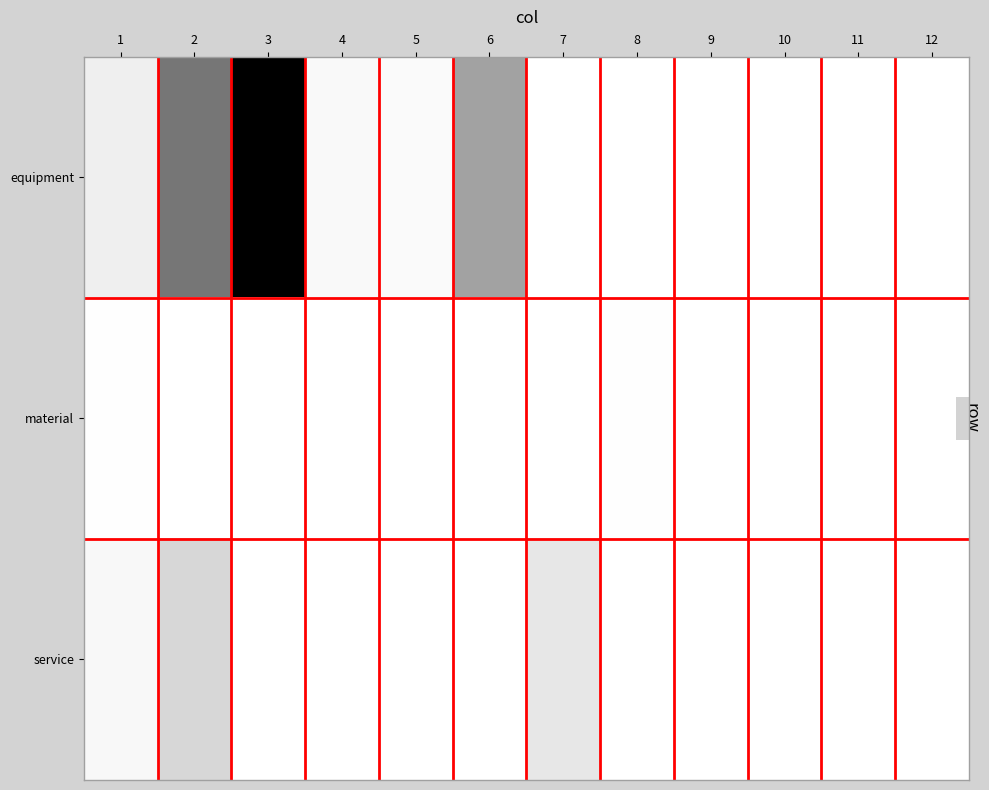

Which series has the widest spread of values?

equipment